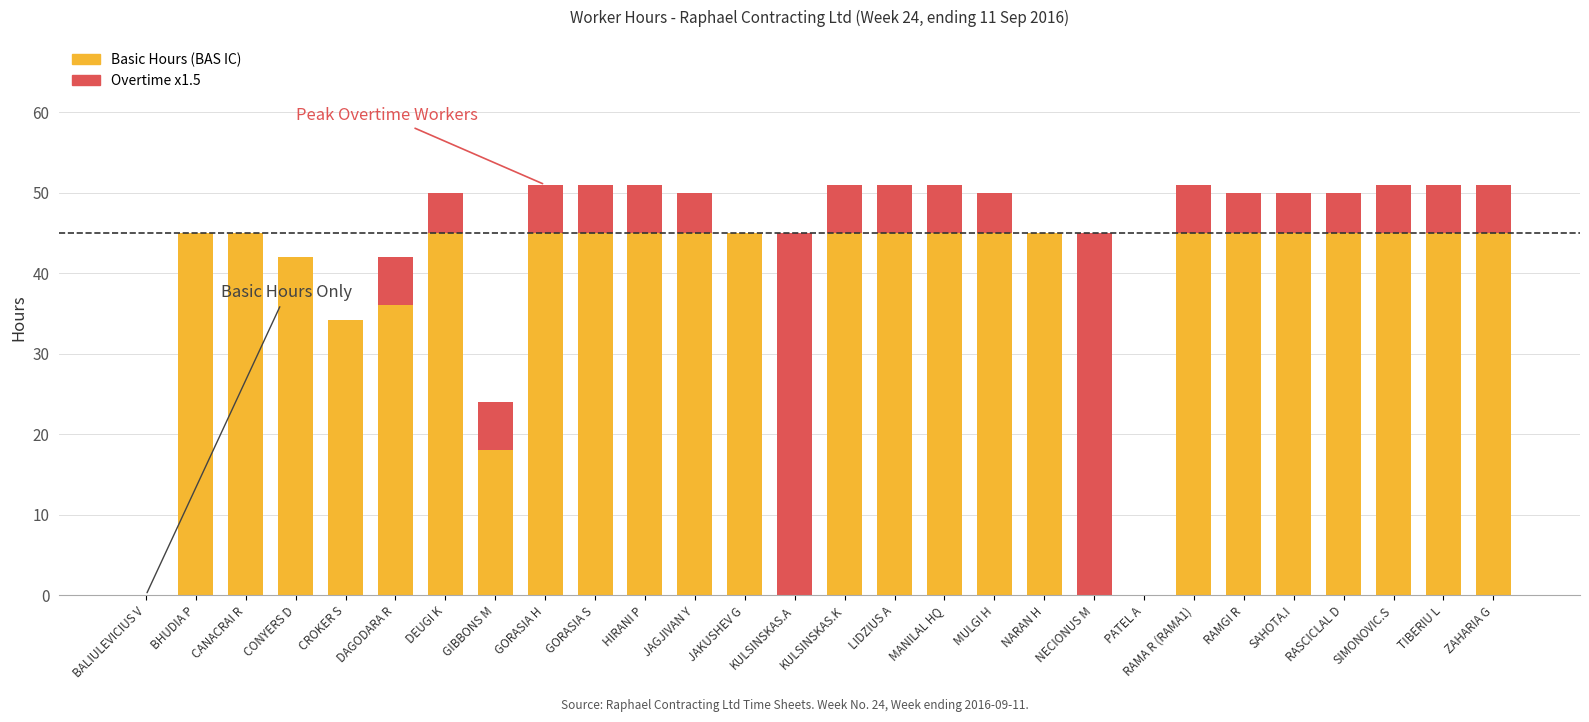

How many categories are shown in the chart?

28